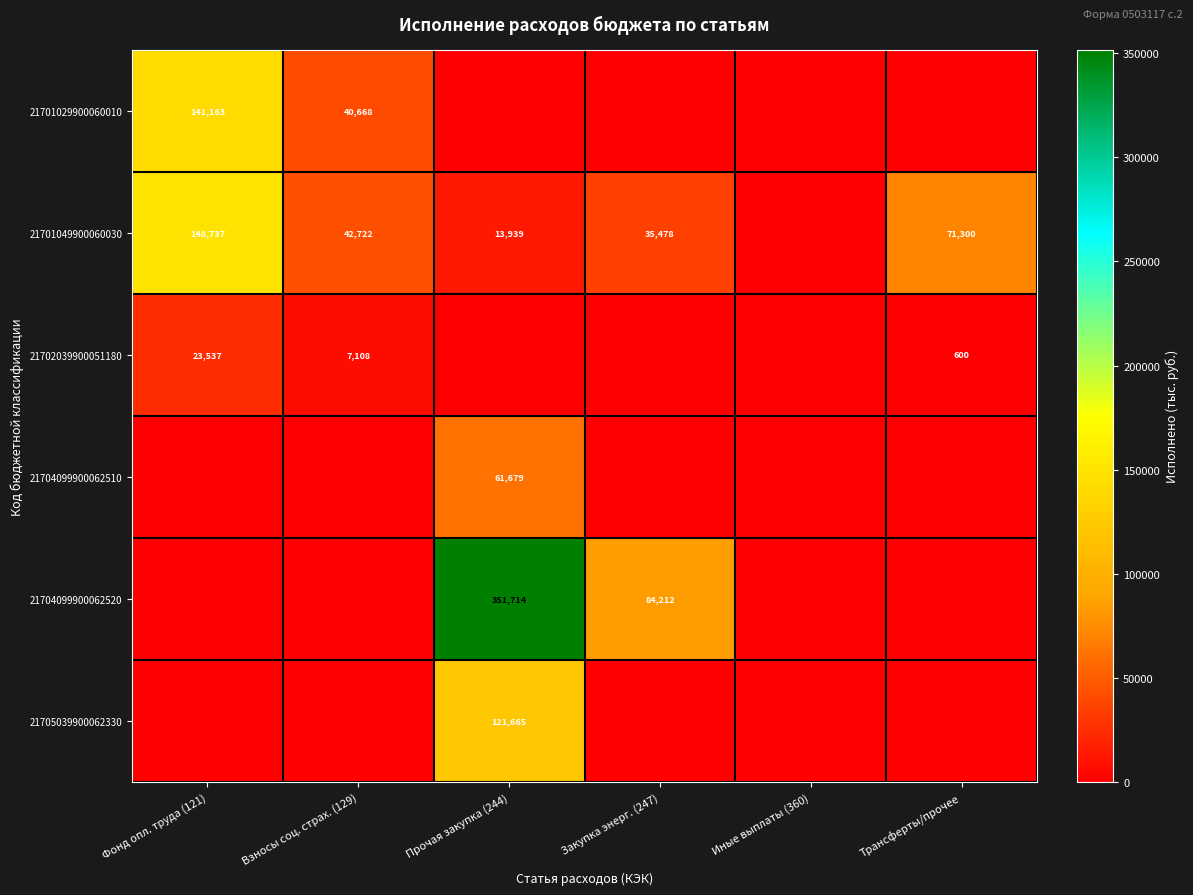

At how many categories does at least one series exceed 537?

5